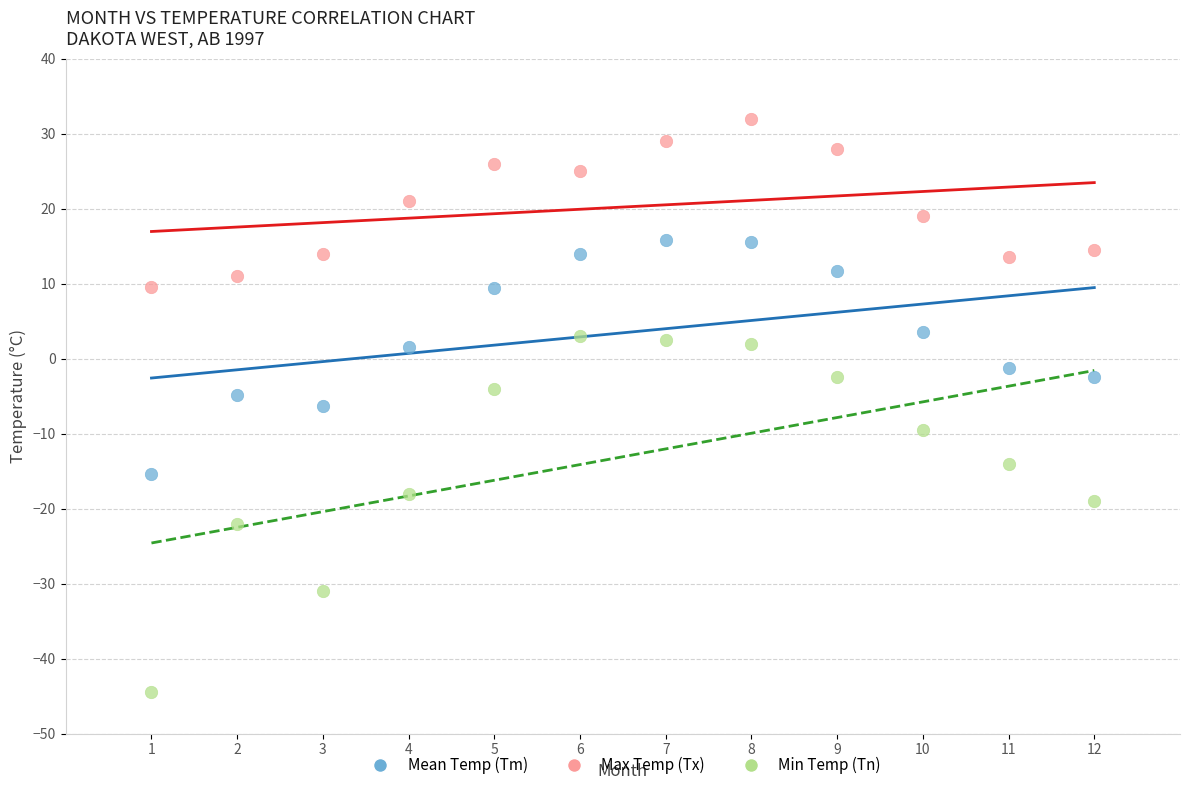

In the Min Temp (Tn) series, what Y value is closest to -20?

-19.0